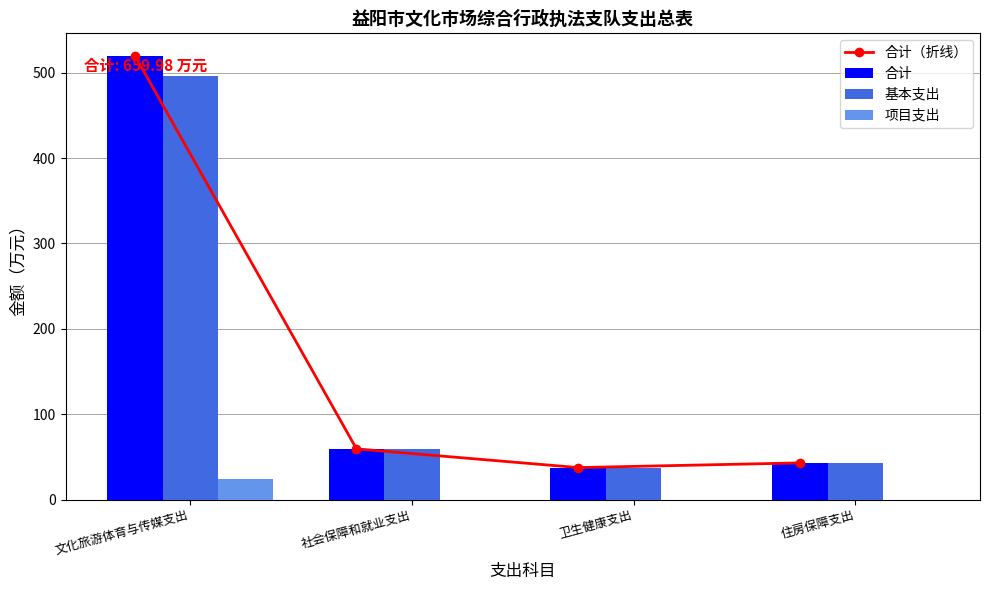

At 住房保障支出, list the series in order from largest to smallest.

合计（折线）, 合计, 基本支出, 项目支出